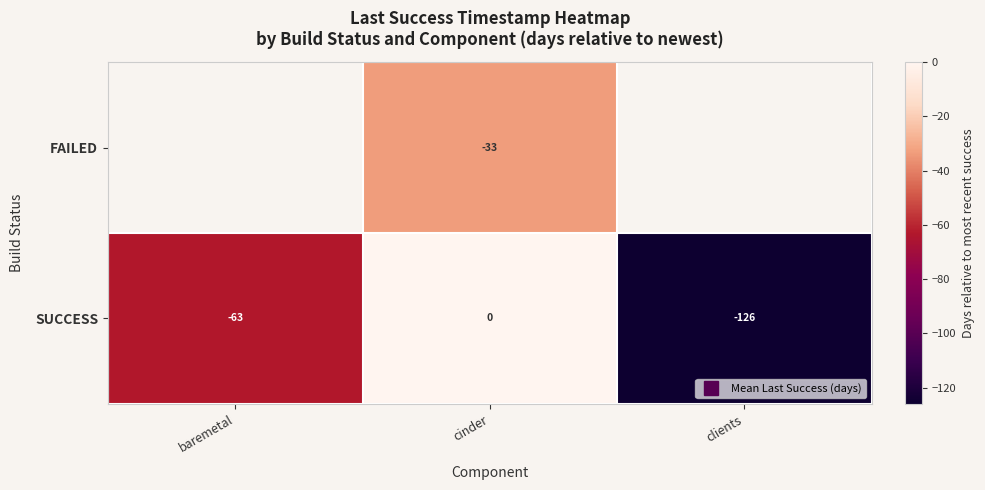

What is the smallest value displayed?

-126.0